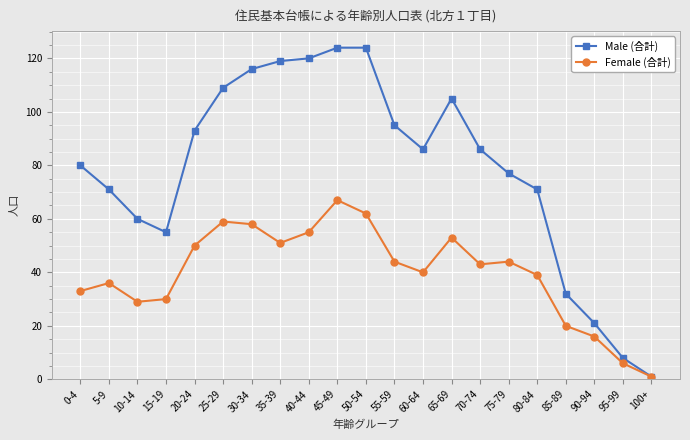

Which series has the widest spread of values?

Male (合計)